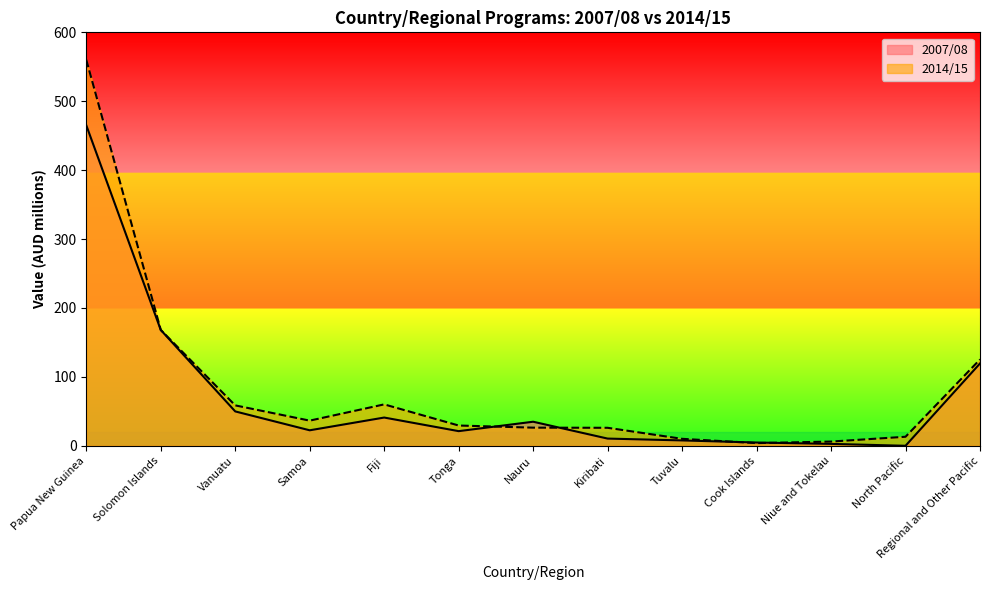

What is the sum of all 2014/15 values?

1123.9